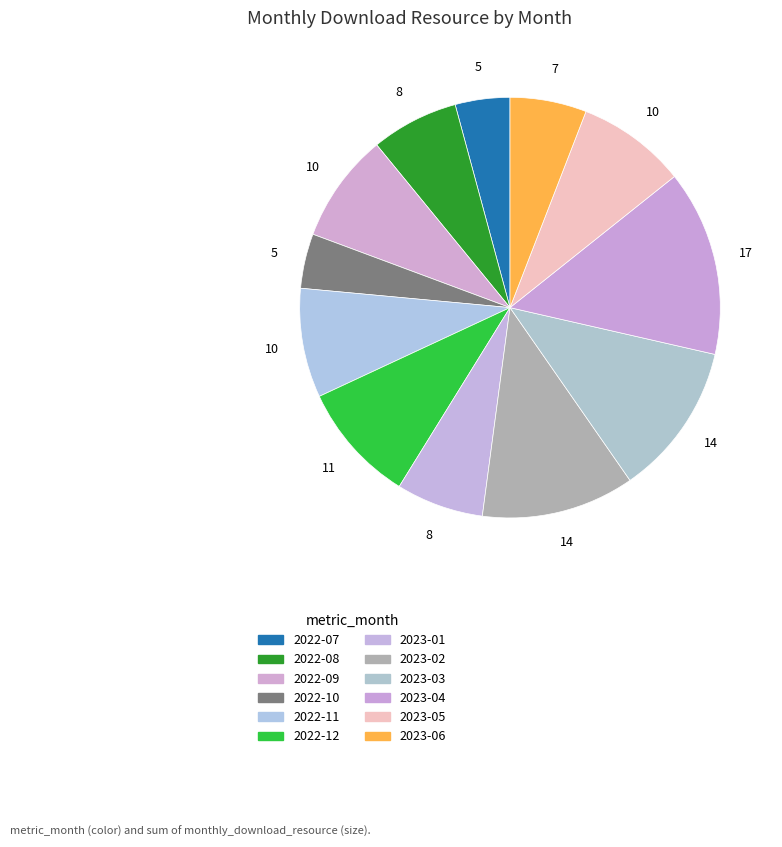

How many segments does this pie chart have?

12